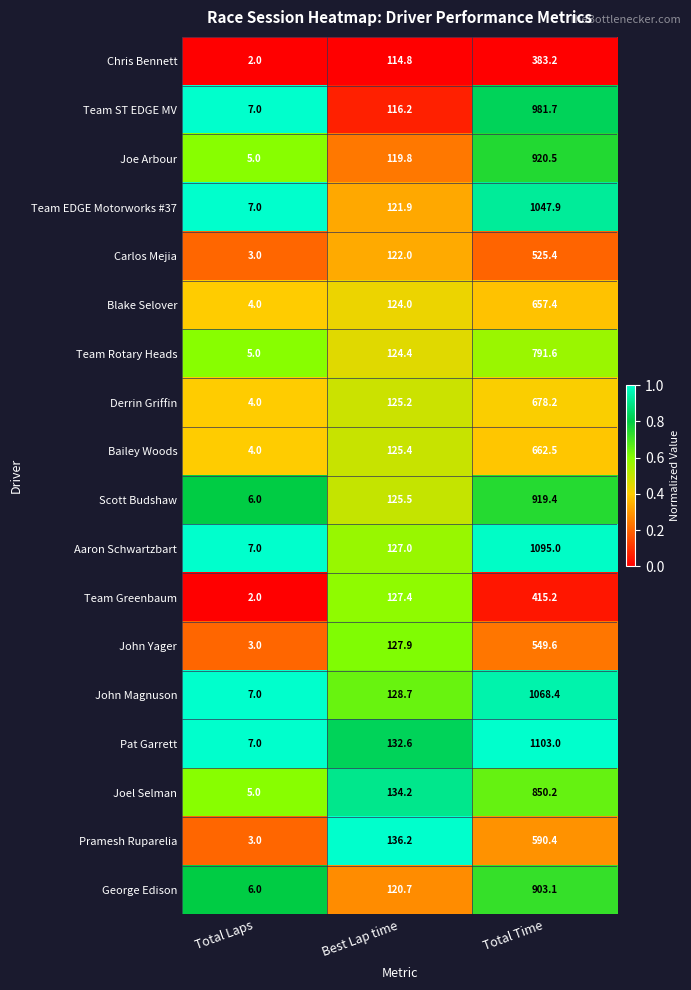

What is the total value across all series at Best Lap time?

2253.9